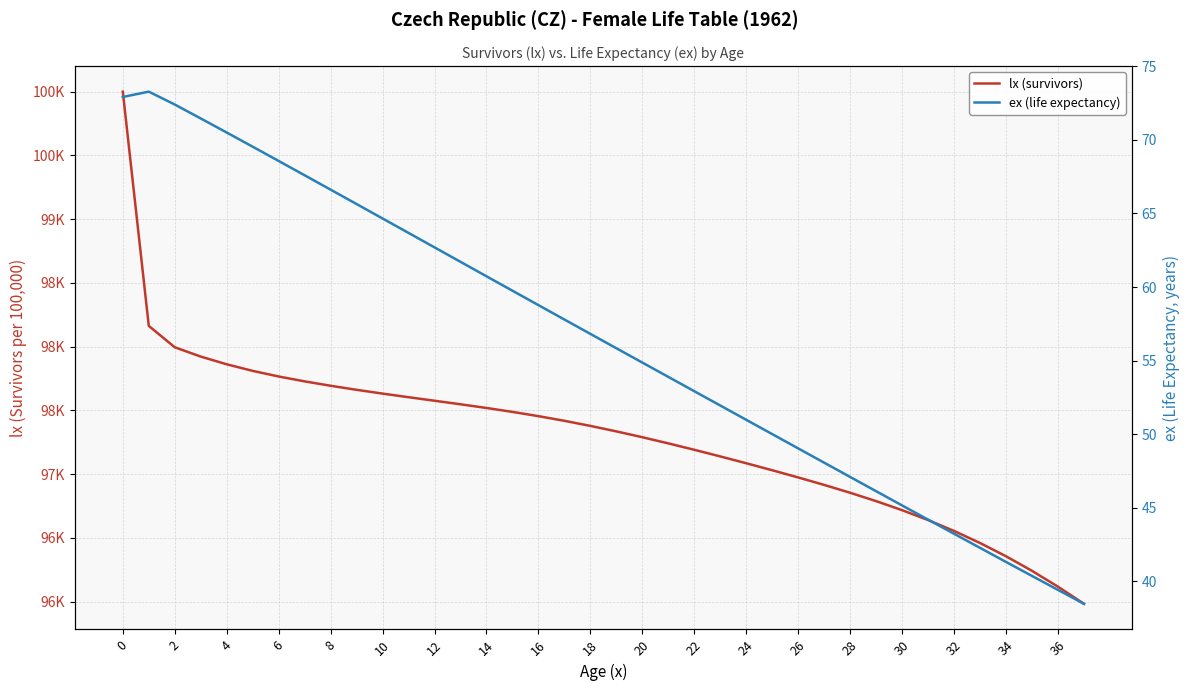

Does the chart have visible grid lines?

Yes